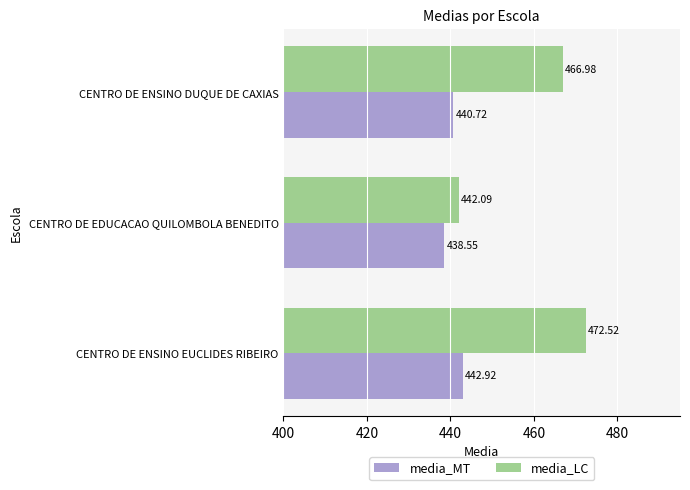

Where is media_MT nearest to the value 440?

CENTRO DE ENSINO DUQUE DE CAXIAS